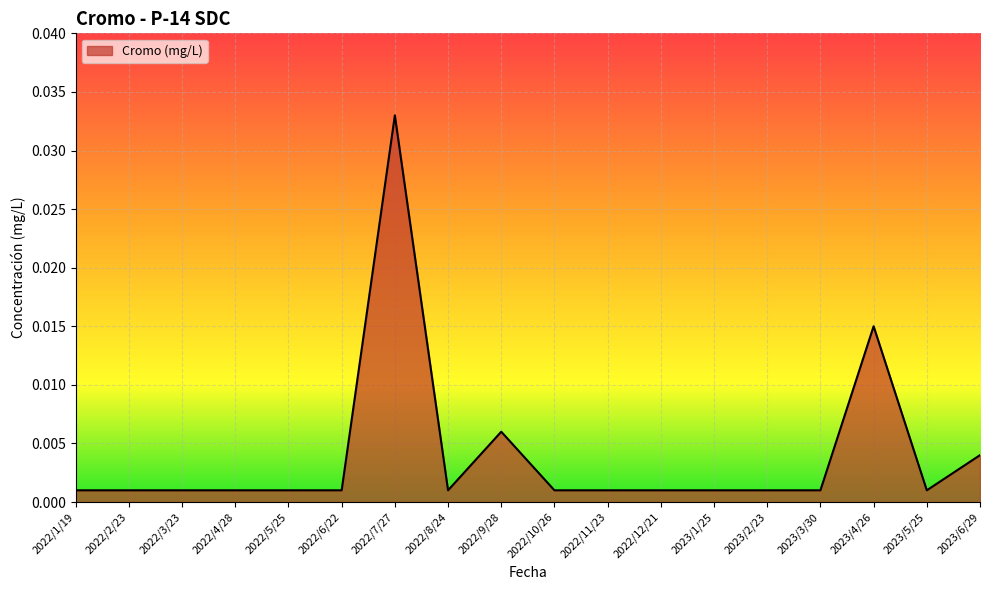

What position from the right is 2022/8/24?

11